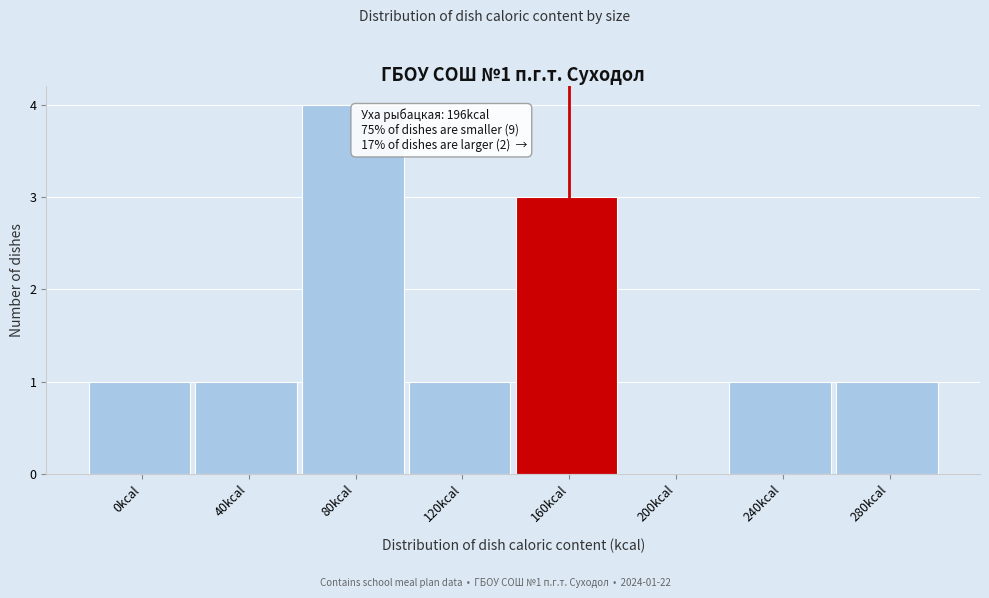

Reading left to right, transcribe all the data shown in this chart.

0kcal=1	40kcal=1	80kcal=4	120kcal=1	160kcal=3	200kcal=0	240kcal=1	280kcal=1